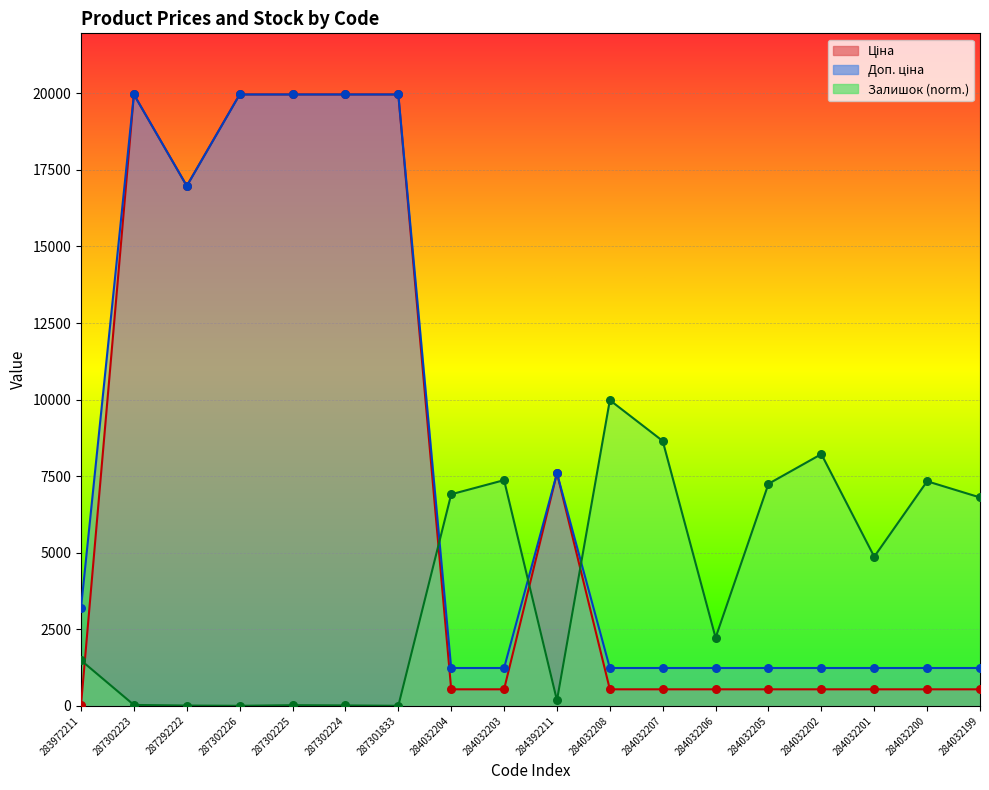

What are all the series names shown in the legend?

Ціна, Доп. ціна, Залишок